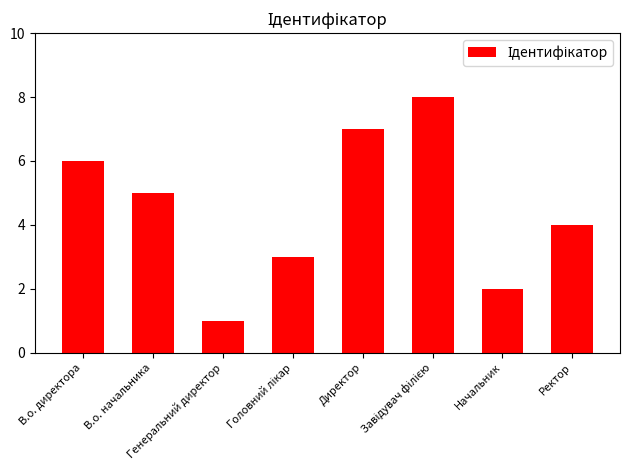

What is the maximum value shown in the chart?

8